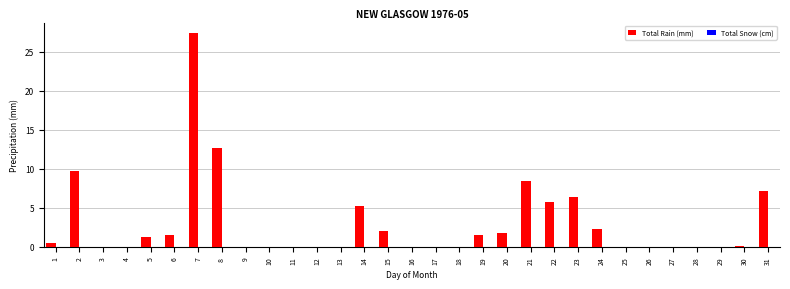

What is the sum of all values?

93.8